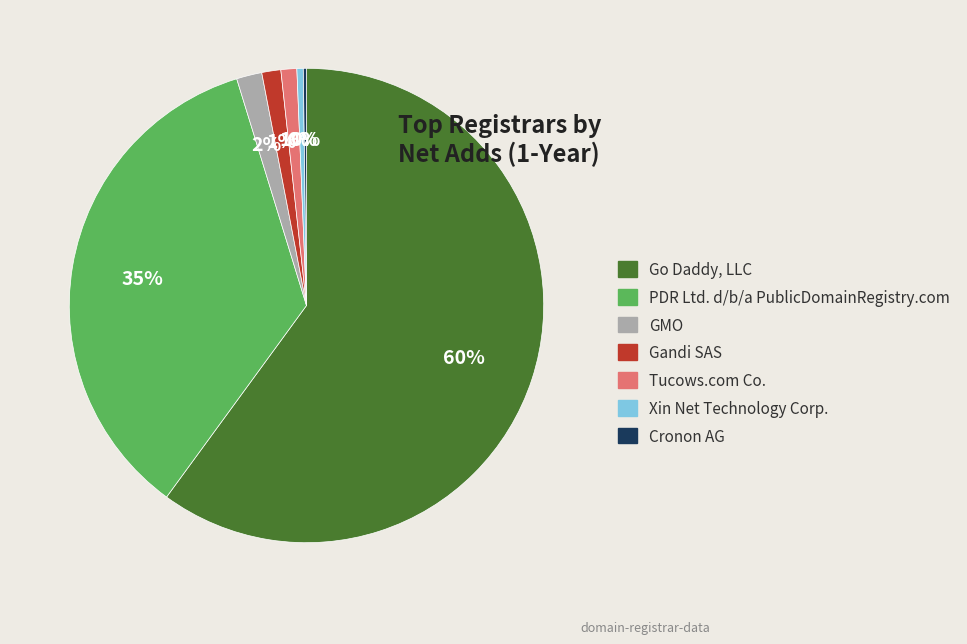

What is the largest slice in the pie chart?

Go Daddy, LLC